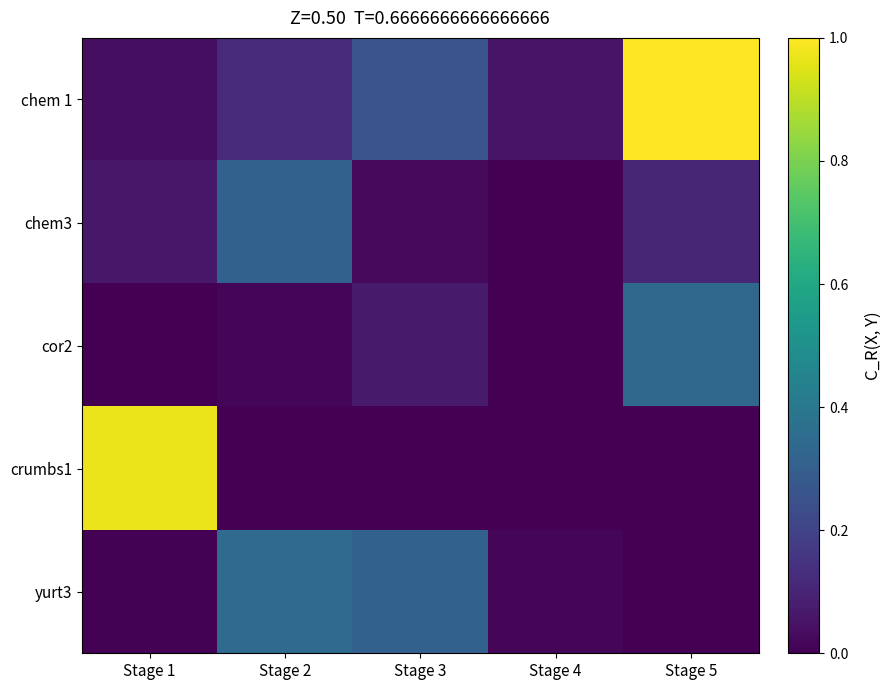

Reading right to left, transcribe all the data shown in this chart.

chem 1: Stage 5=1.0	Stage 4=0.1	Stage 3=0.3	Stage 2=0.1	Stage 1=0.0
chem3: Stage 5=0.1	Stage 4=0.0	Stage 3=0.0	Stage 2=0.3	Stage 1=0.1
cor2: Stage 5=0.3	Stage 4=0.0	Stage 3=0.1	Stage 2=0.0	Stage 1=0.0
crumbs1: Stage 5=0.0	Stage 4=0.0	Stage 3=0.0	Stage 2=0.0	Stage 1=1.0
yurt3: Stage 5=0.0	Stage 4=0.0	Stage 3=0.3	Stage 2=0.3	Stage 1=0.0